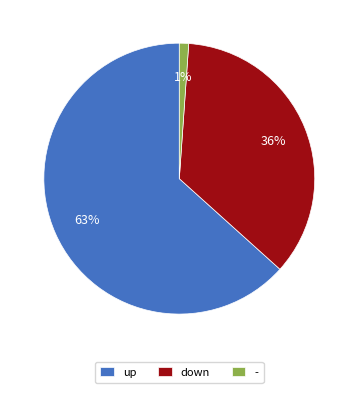

Rank the categories by value from lowest to highest.

-, down, up